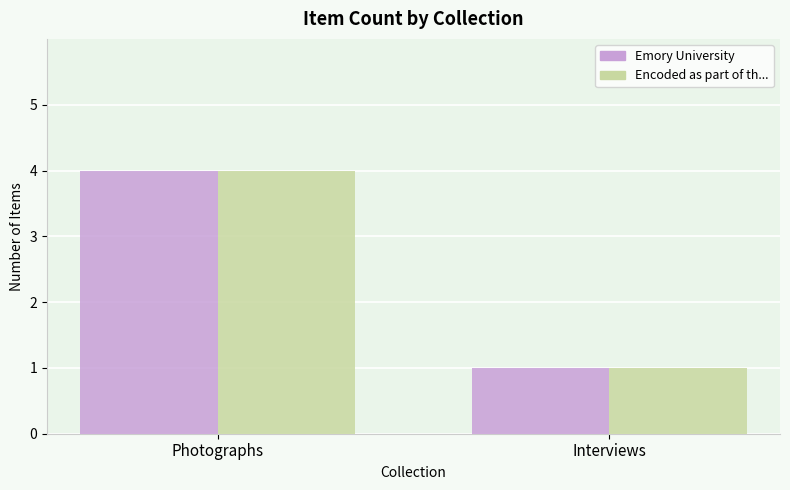

Count the Encoded as part of th... values in the range 1 to 4.

2